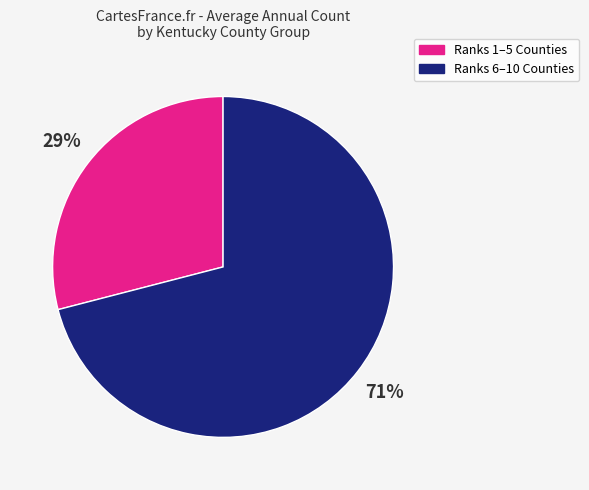

To the nearest percent, what is the average slice percentage?

50%